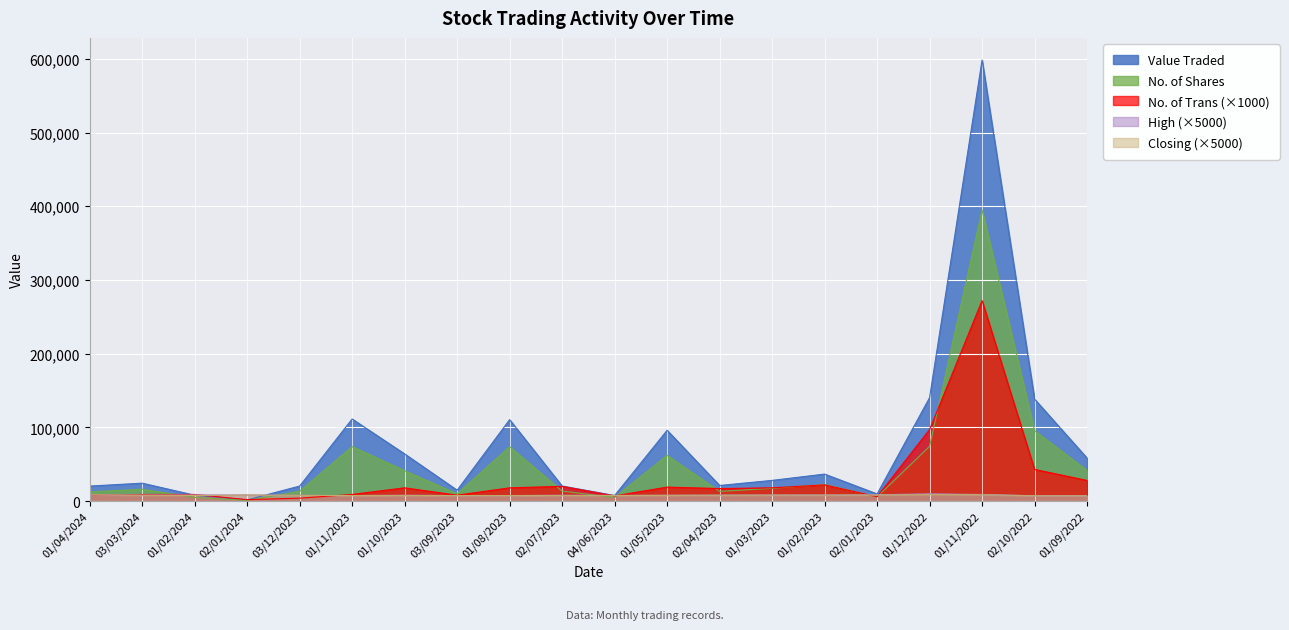

How many lines are shown in the chart?

5